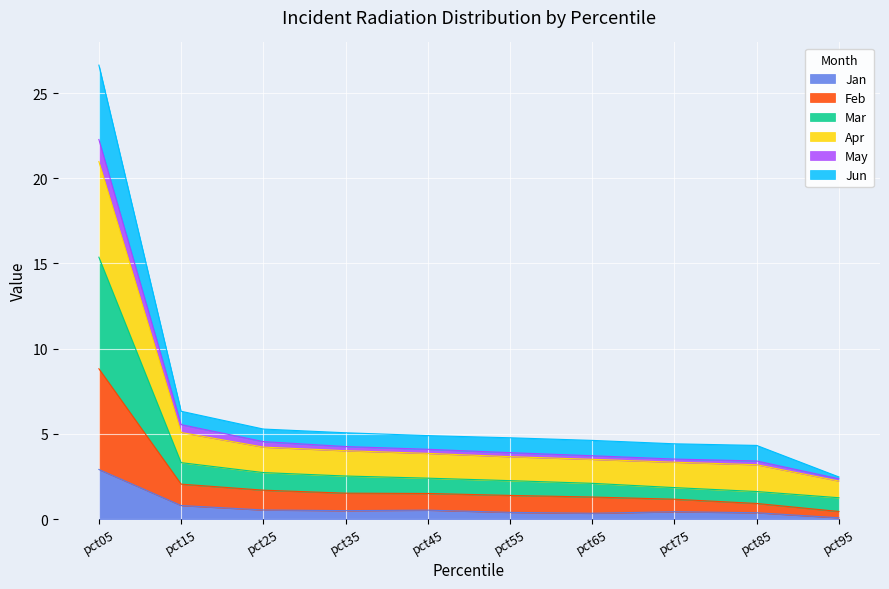

What is the maximum value for Jan?

2.9